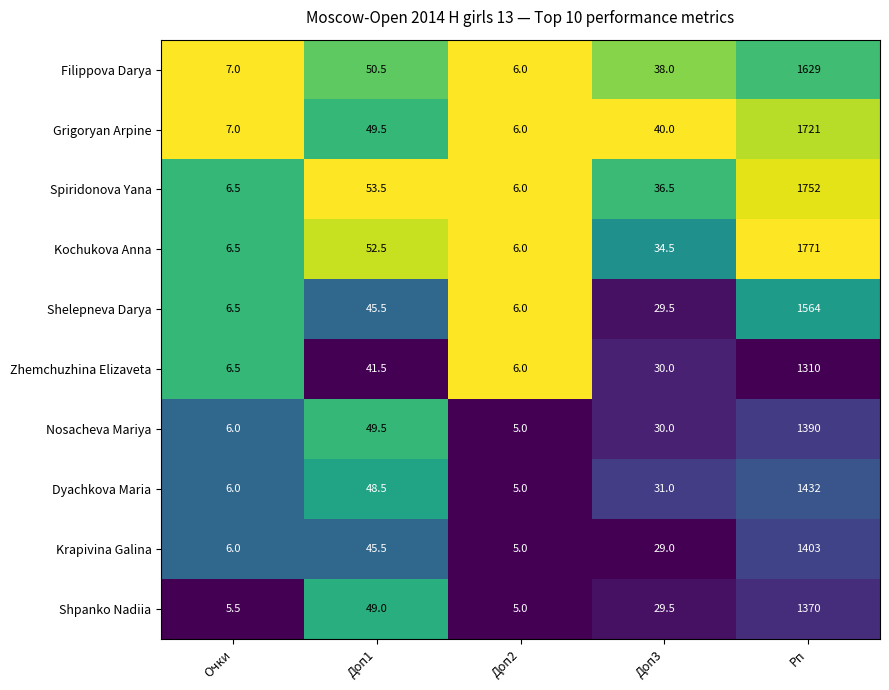

At which label is Zhemchuzhina Elizaveta closest to 658?

Доп1